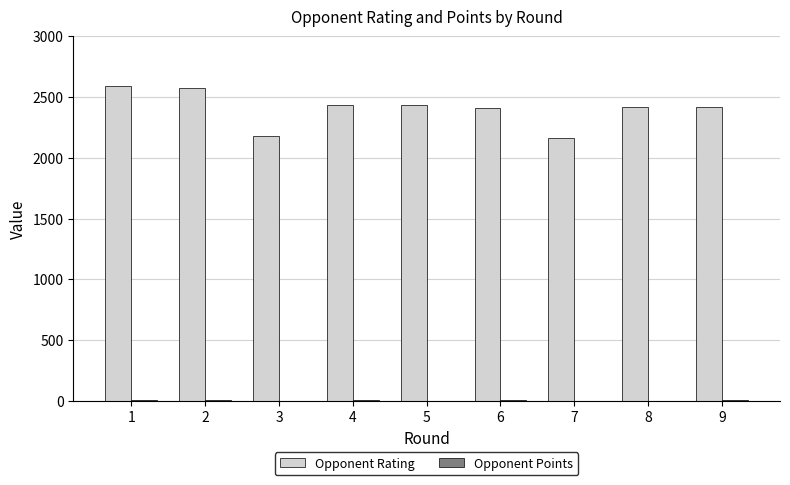

Where does the Opponent Points series first go above 5?

1